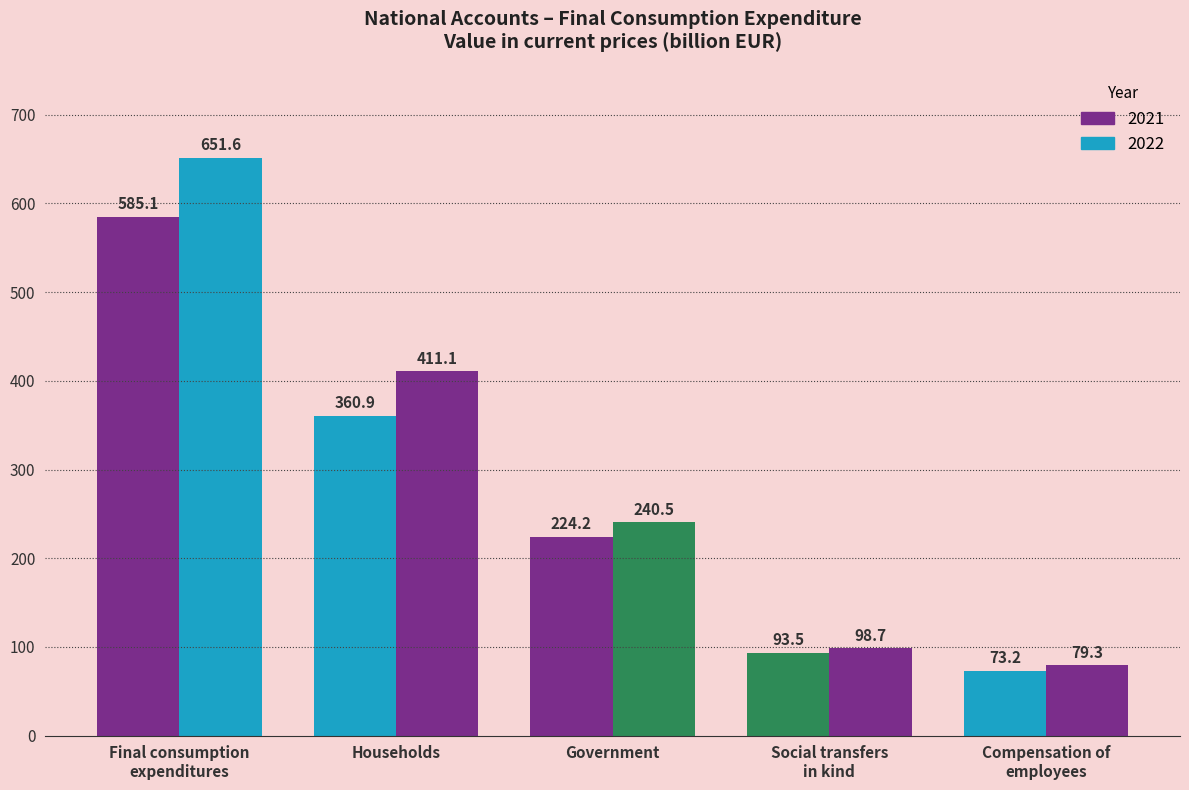

Reading right to left, what are all the values shown in this chart?

Final consumption expenditure 2021: Compensation of
employees=73.2	Social transfers
in kind=93.5	Government=224.2	Households=360.9	Final consumption
expenditures=585.1
Final consumption expenditure 2022: Compensation of
employees=79.3	Social transfers
in kind=98.7	Government=240.5	Households=411.1	Final consumption
expenditures=651.6